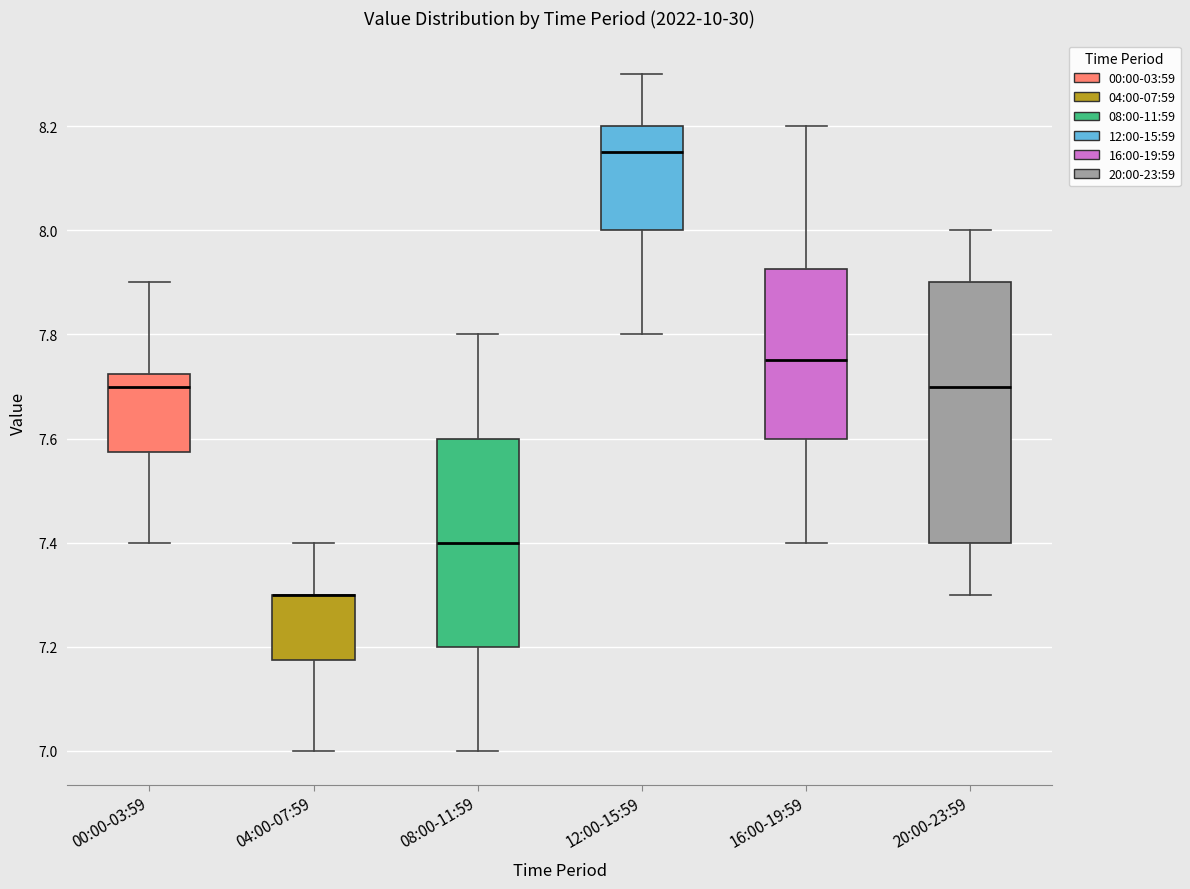

Reading left to right, read every box against the y-axis: the position of its median line, the range the box covers, and the ends of its whiskers. The values are not printed on the chart, so give them approximately, as read against the axis.

00:00-03:59: median 7.70, box 7.58 to 7.72, whiskers 7.40 to 7.90
04:00-07:59: median 7.30 (drawn on the box's upper edge), box 7.18 to 7.30, whiskers 7.00 to 7.40
08:00-11:59: median 7.40, box 7.20 to 7.60, whiskers 7.00 to 7.80
12:00-15:59: median 8.16, box 8.00 to 8.20, whiskers 7.80 to 8.30
16:00-19:59: median 7.76, box 7.60 to 7.92, whiskers 7.40 to 8.20
20:00-23:59: median 7.70, box 7.40 to 7.90, whiskers 7.30 to 8.00